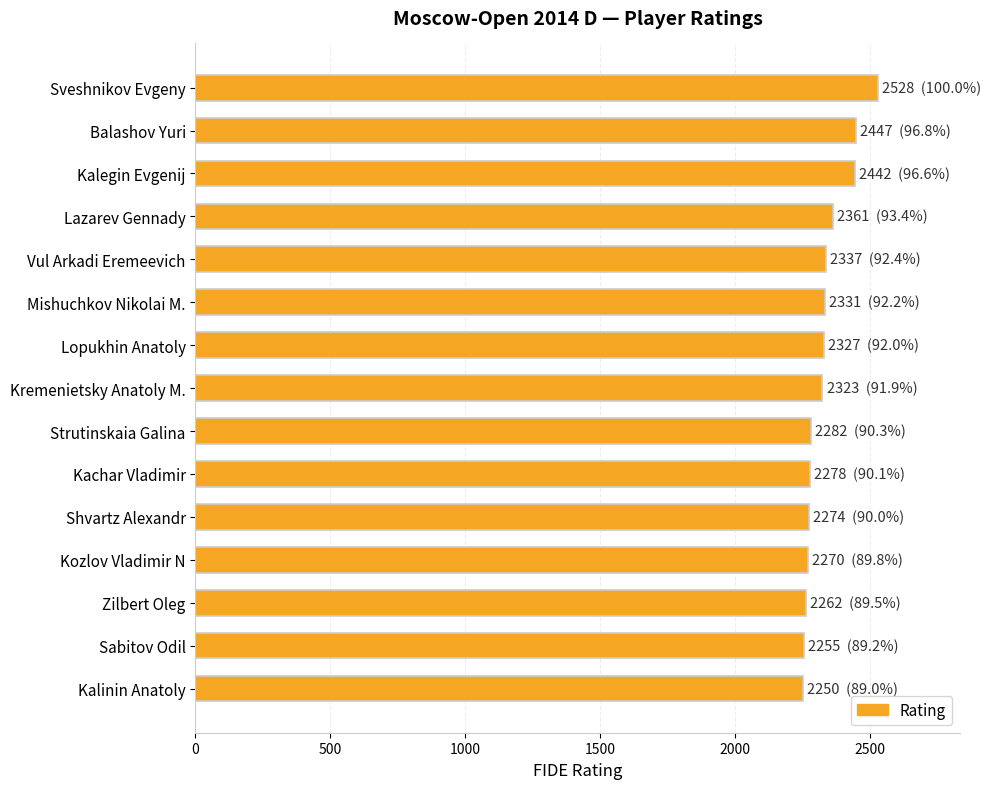

Are the bars grouped side by side (vs. stacked)?

No